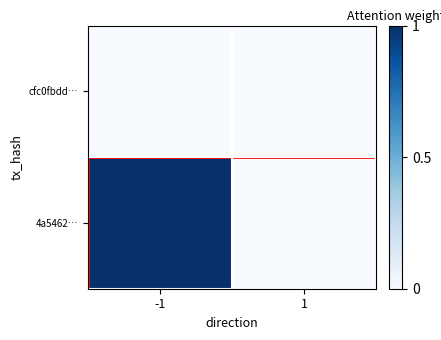

List the series in order of their overall mean, highest first.

4a5462…, cfc0fbdd…